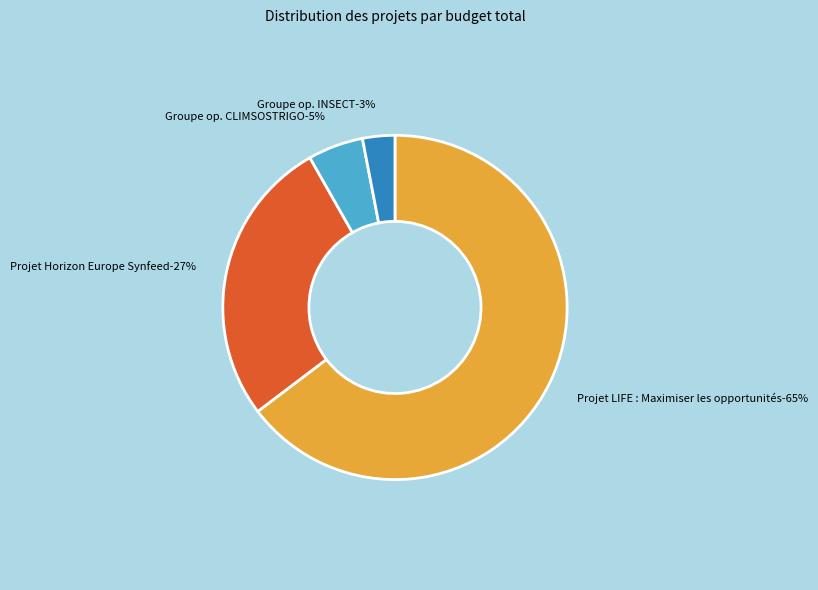

The Projet Horizon Europe Synfeed slice represents 13% of the pie. True or false?

False